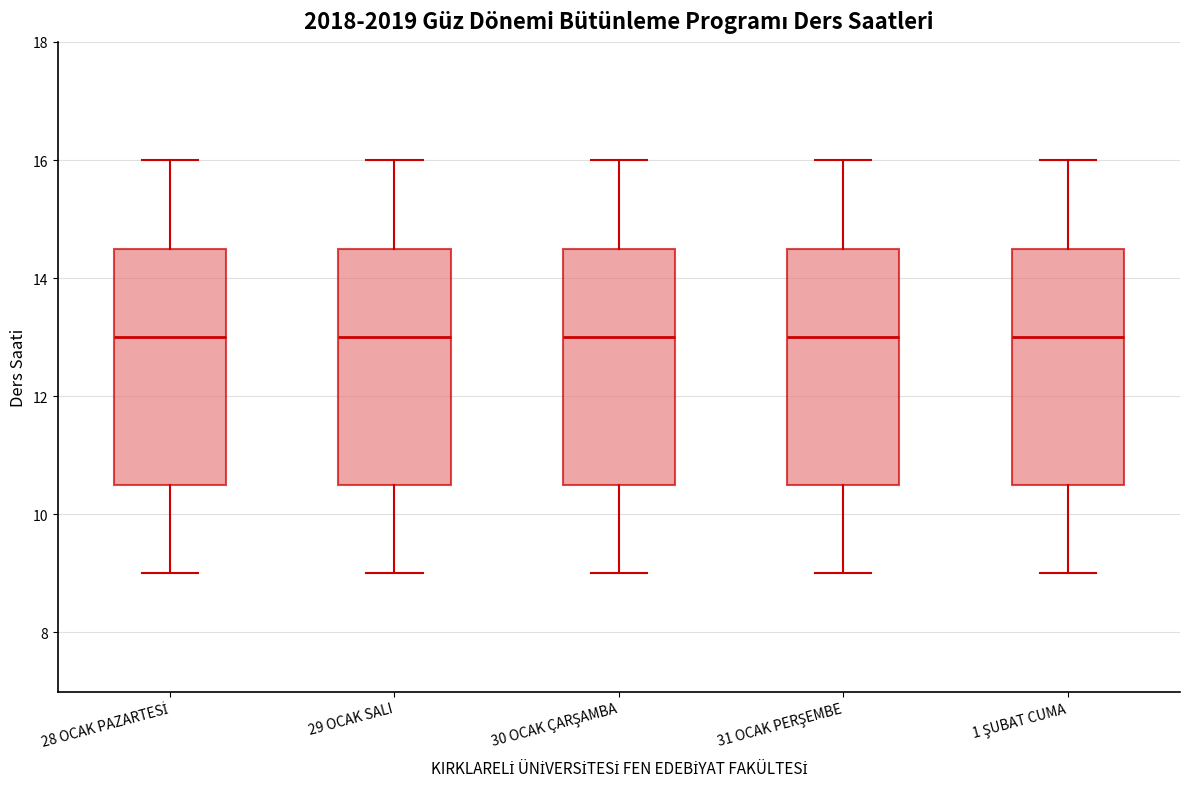

Where does the median line of the box for 28 OCAK PAZARTESİ sit on the y-axis? The values are not printed on the chart, so give them approximately, as read against the axis.

13.0